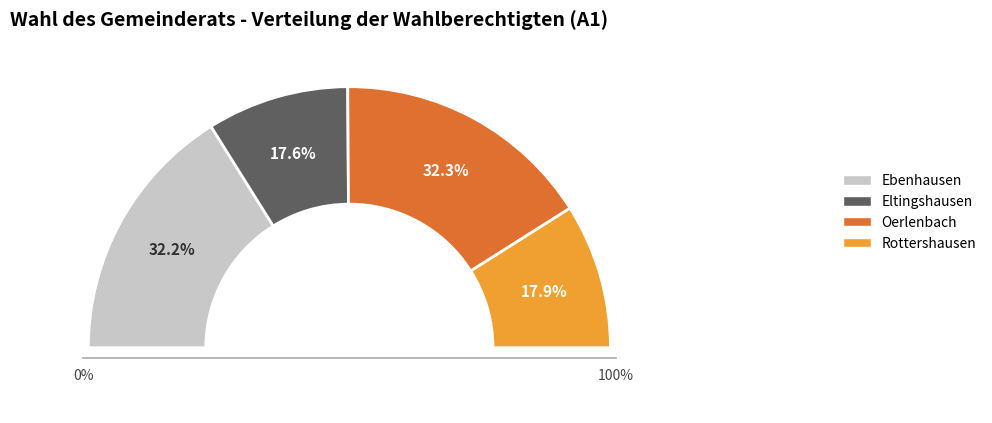

The Oerlenbach slice represents 43% of the pie. True or false?

False